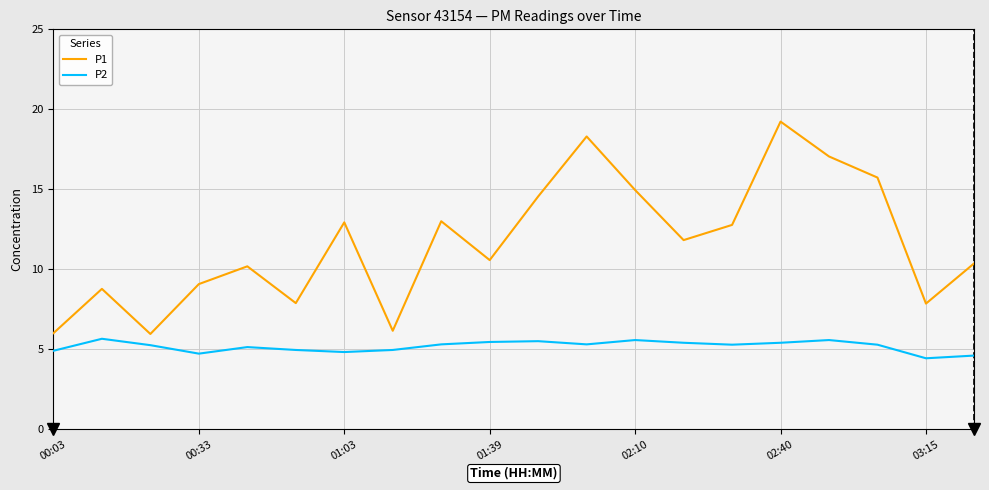

What are all the series names shown in the legend?

P1, P2